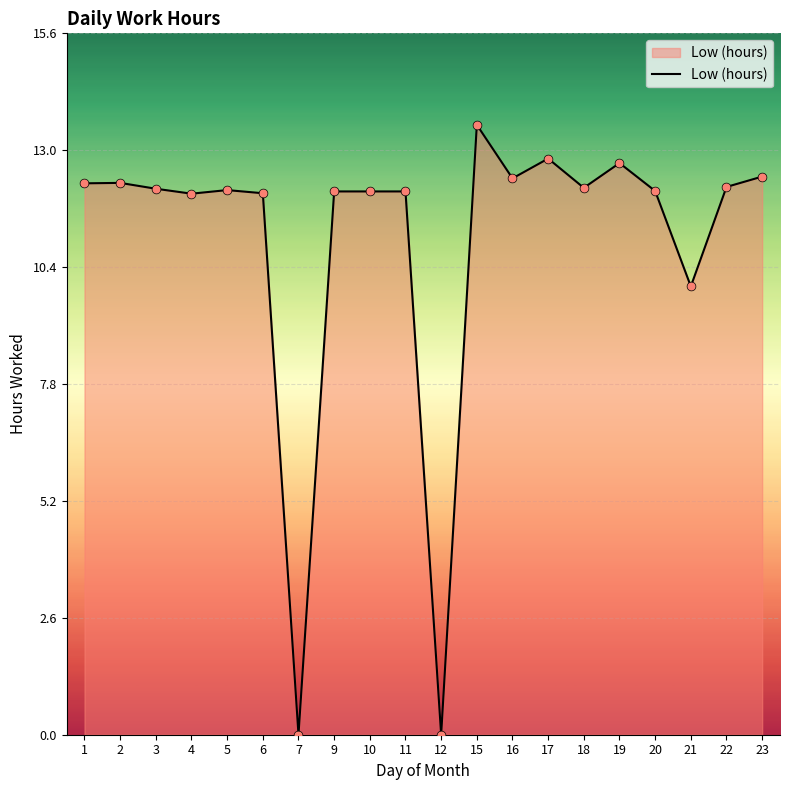

Between 20 and 19, which is larger?

19